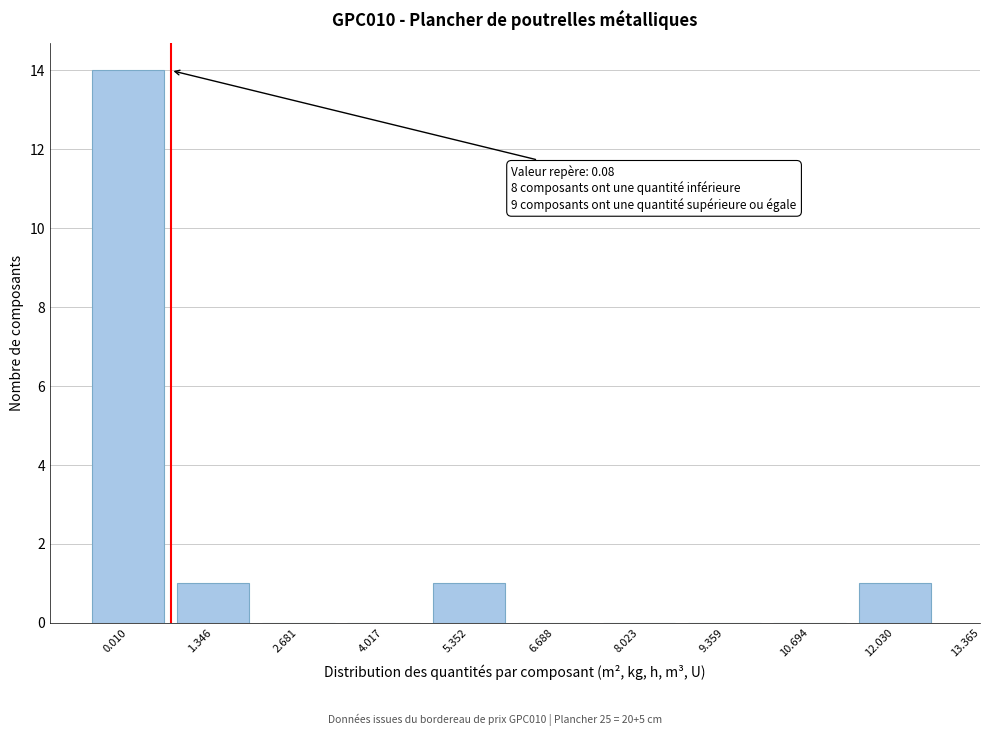

Reading left to right, what are all the values shown in this chart?

0.010=14	1.346=1	2.681=0	4.017=0	5.352=1	6.688=0	8.023=0	9.359=0	10.694=0	12.030=1